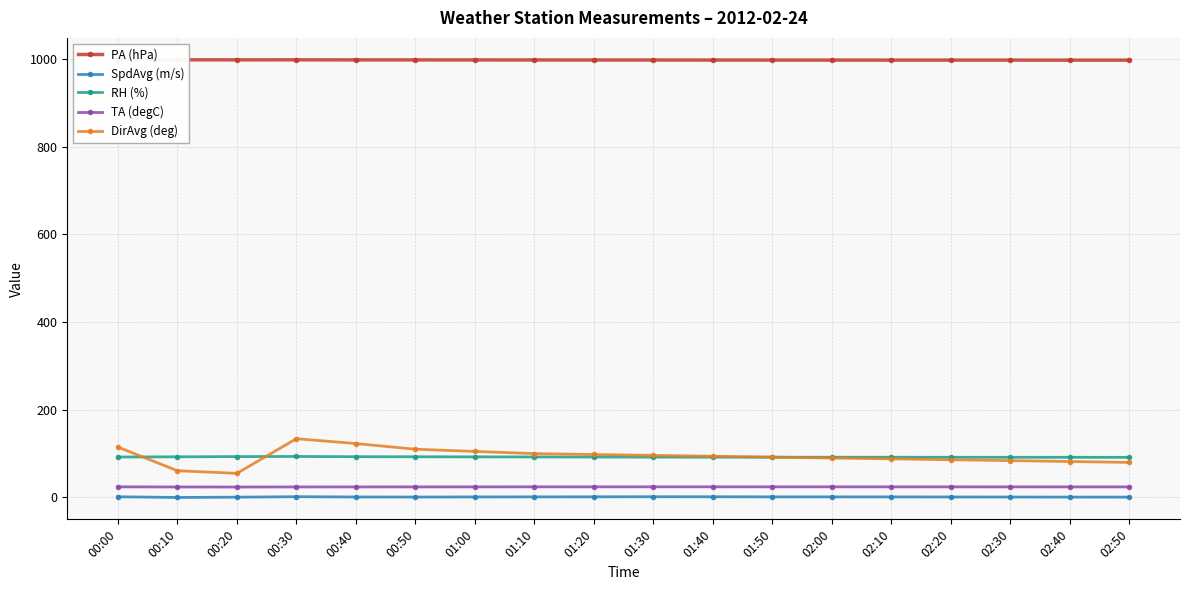

Which has a higher value, 02:00 or 00:10?

00:10